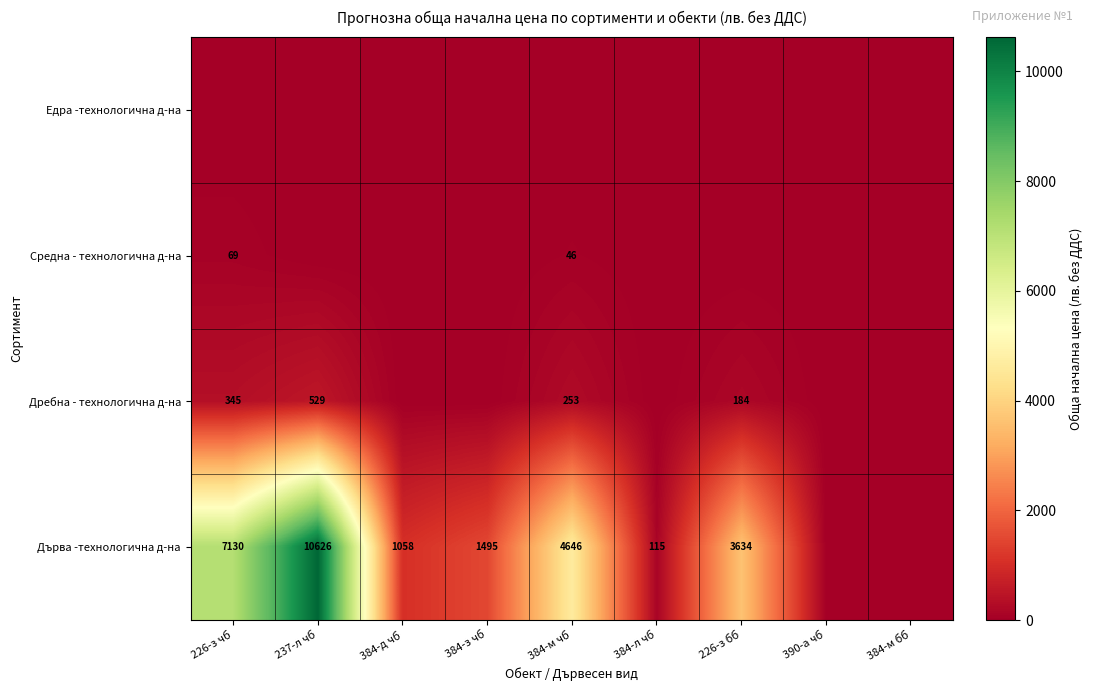

At which category is the sum across all series the highest?

237-л чб